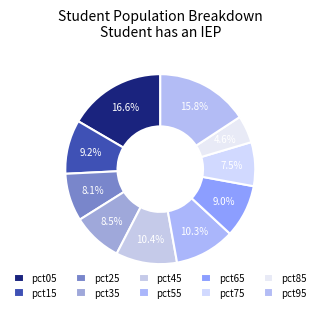

Rank the categories by value from highest to lowest.

pct05, pct95, pct45, pct55, pct15, pct65, pct35, pct25, pct75, pct85